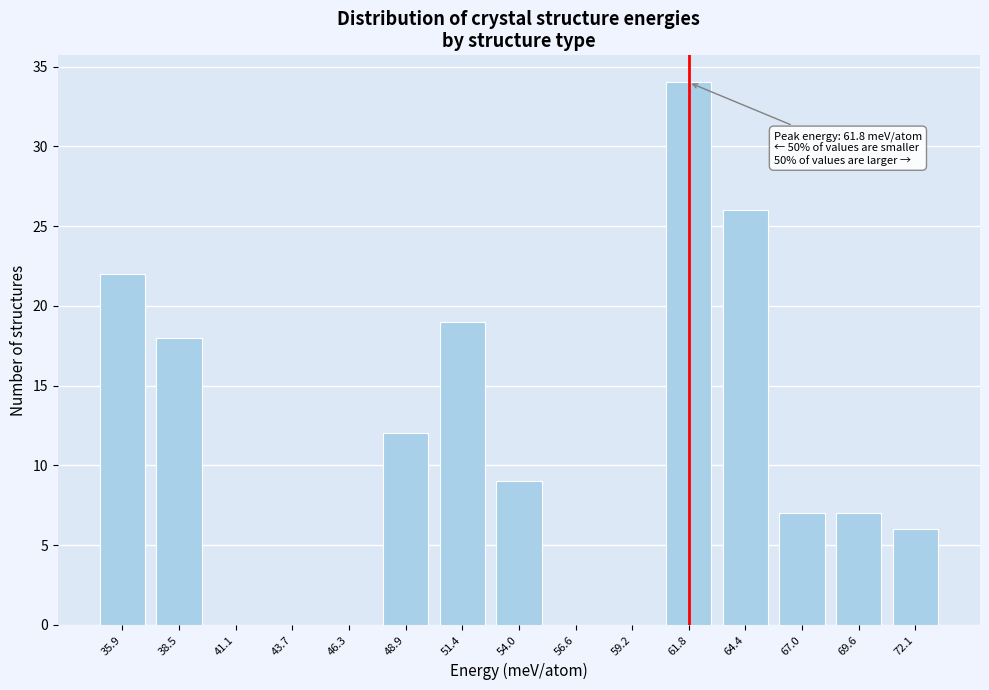

Reading left to right, extract all data points from this chart.

35.9=22	38.5=18	41.1=0	43.7=0	46.3=0	48.9=12	51.4=19	54.0=9	56.6=0	59.2=0	61.8=34	64.4=26	67.0=7	69.6=7	72.1=6